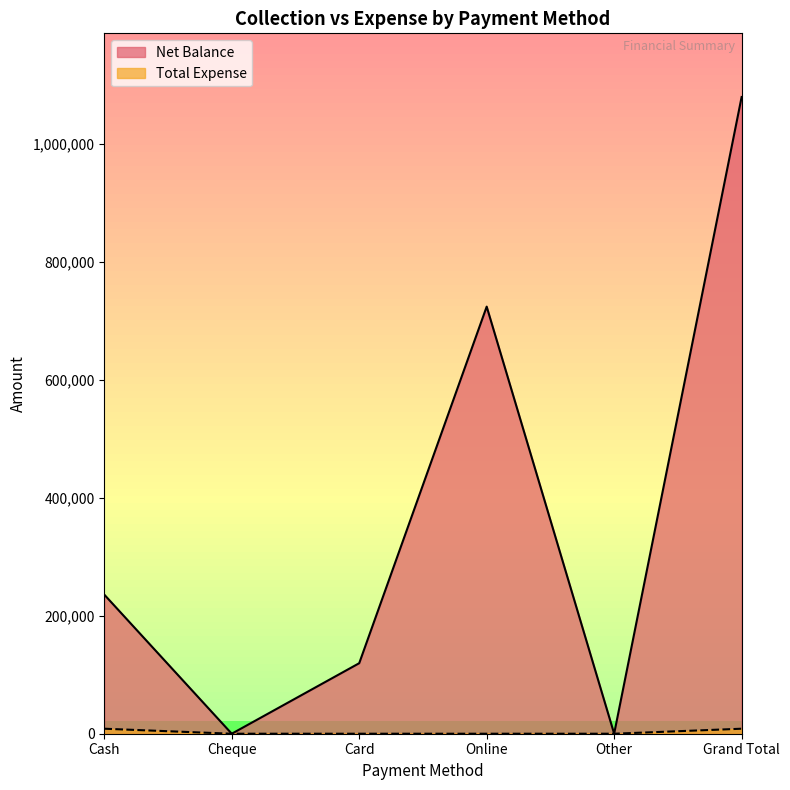

In Net Balance, how many points are higher than both neighbors (excluding endpoints)?

1